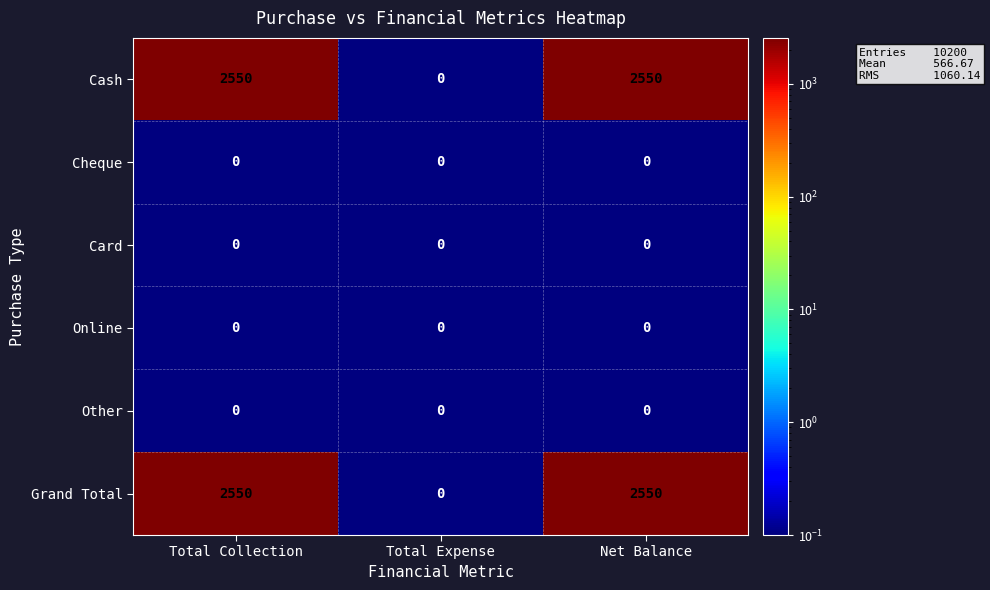

Reading right to left, transcribe all the data shown in this chart.

Cash: Net Balance=2550	Total Expense=0	Total Collection=2550
Cheque: Net Balance=0	Total Expense=0	Total Collection=0
Card: Net Balance=0	Total Expense=0	Total Collection=0
Online: Net Balance=0	Total Expense=0	Total Collection=0
Other: Net Balance=0	Total Expense=0	Total Collection=0
Grand Total: Net Balance=2550	Total Expense=0	Total Collection=2550